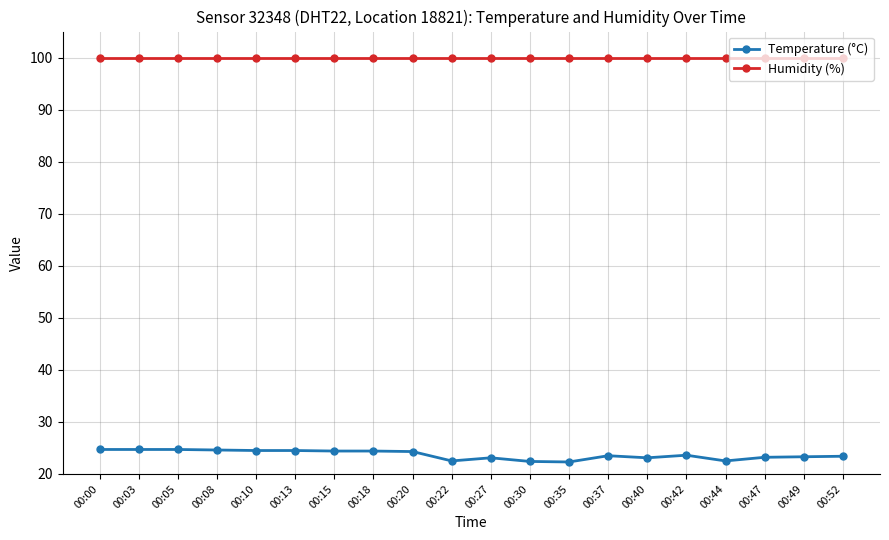

True or false: Temperature (°C) and Humidity (%) cross at least once.

False